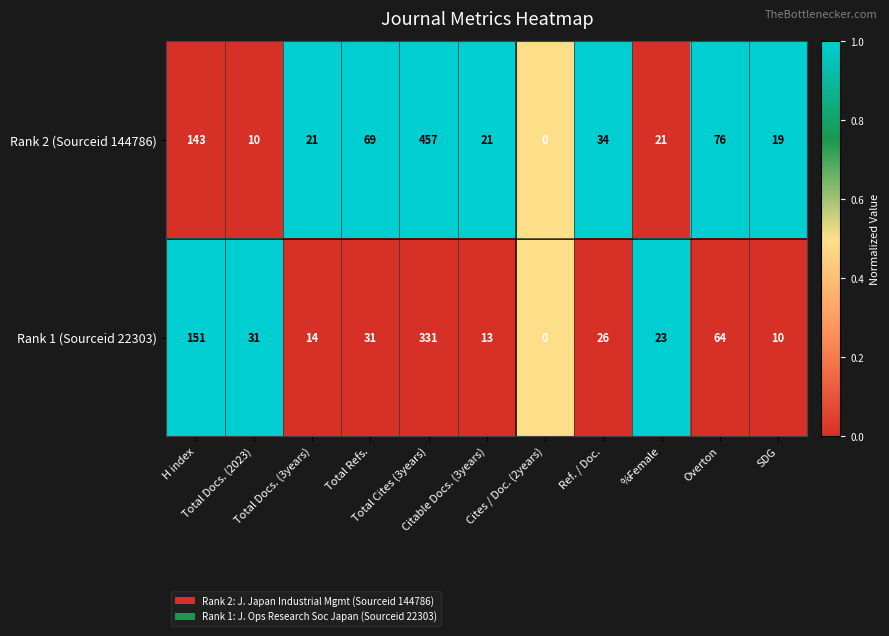

List the series in order of their overall mean, highest first.

Rank 2 (Sourceid 144786), Rank 1 (Sourceid 22303)